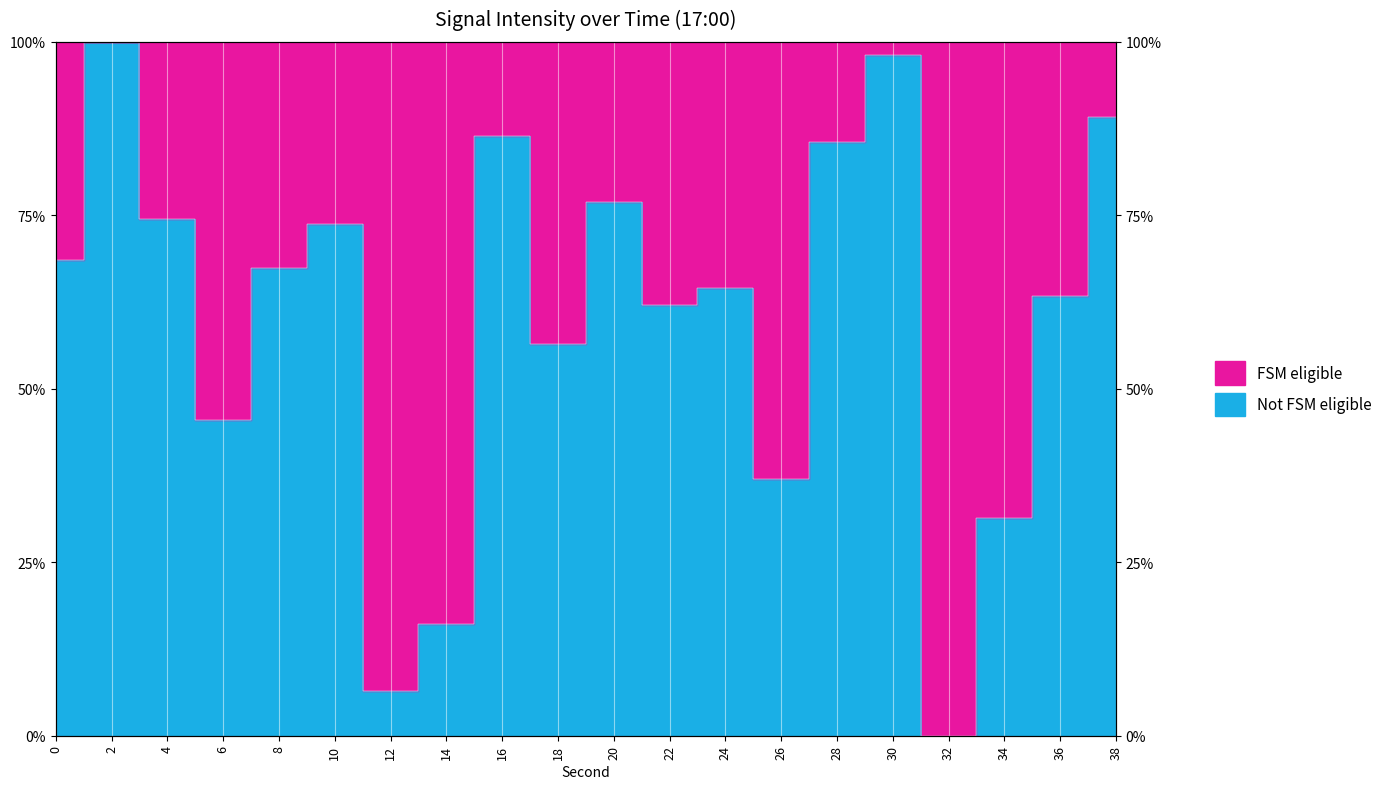

What is the change in value from 22 to 26?

-25.1